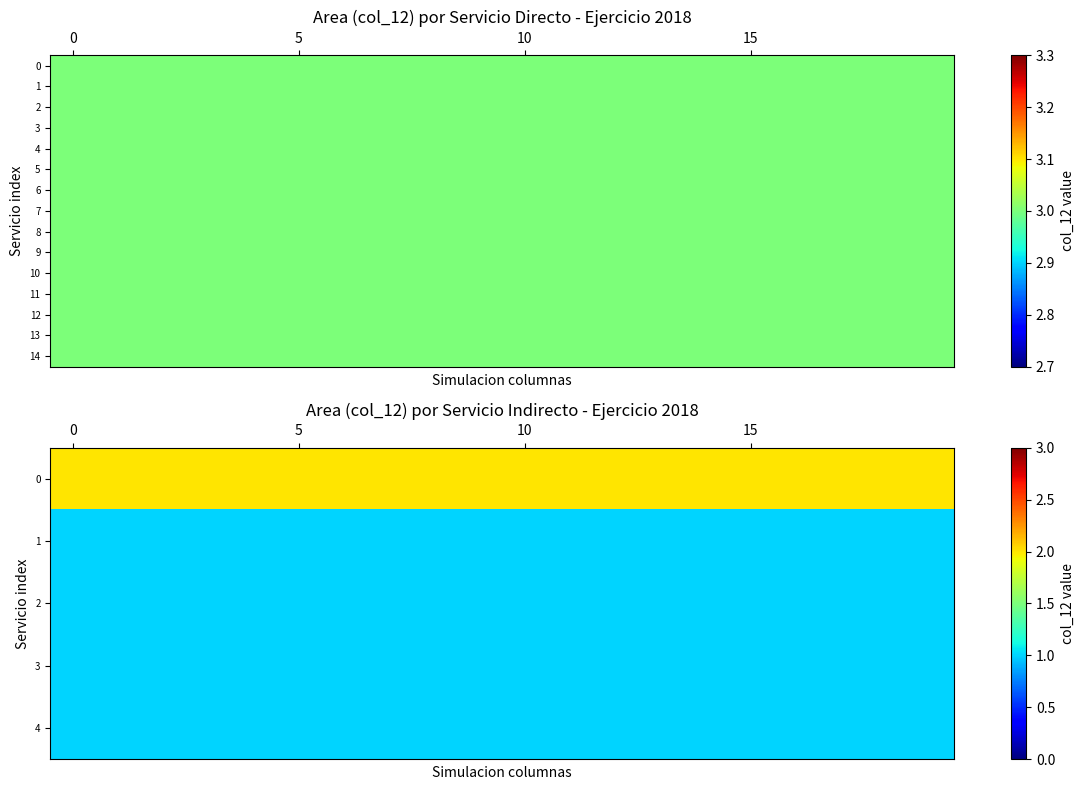

What is the sum of all 1 values?

20